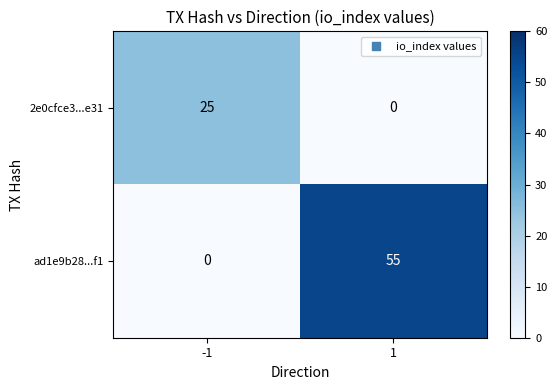

List the labels in order of 2e0cfce3...e31 value, largest first.

-1, 1